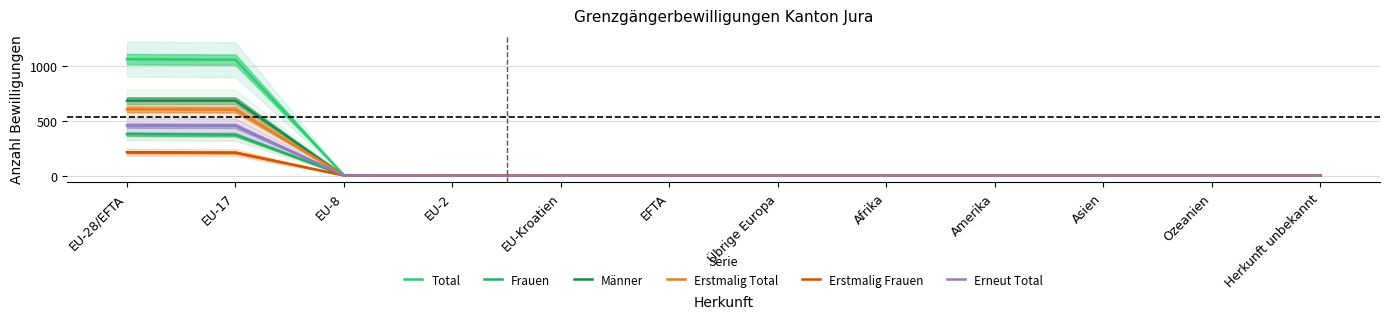

True or false: Total and Erneut Total intersect in this chart.

False